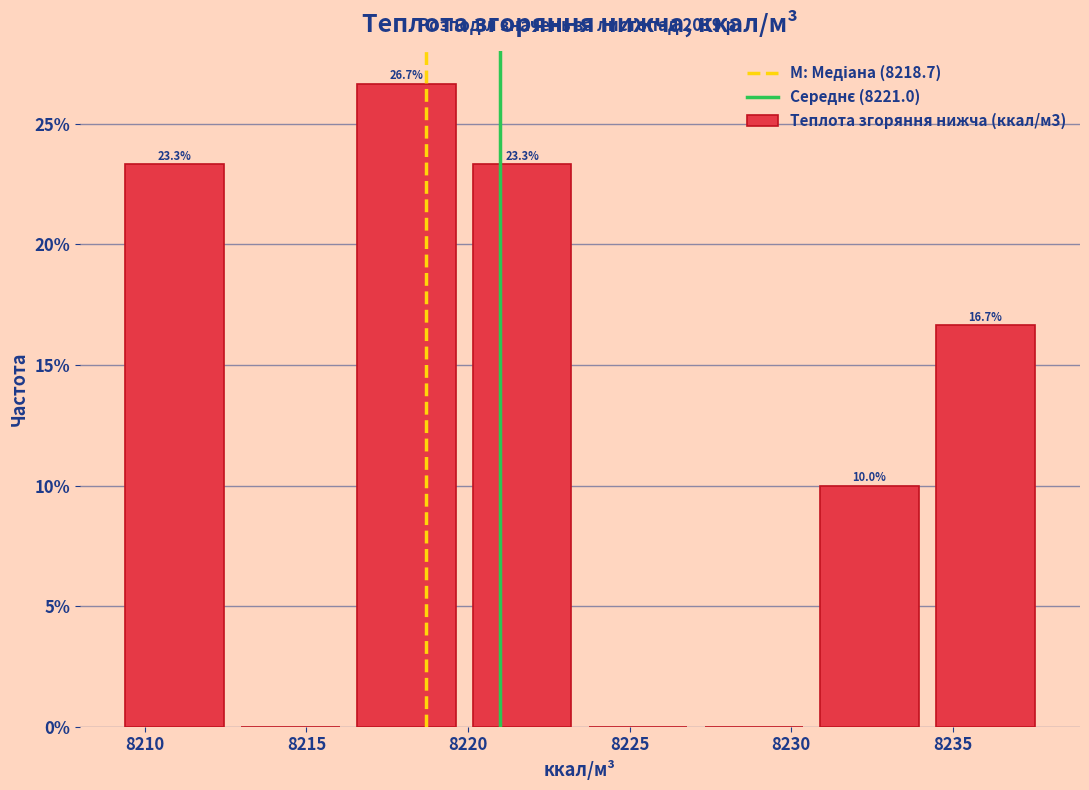

Which range on the x-axis has the tallest bar?

8216.5 to 8220.0